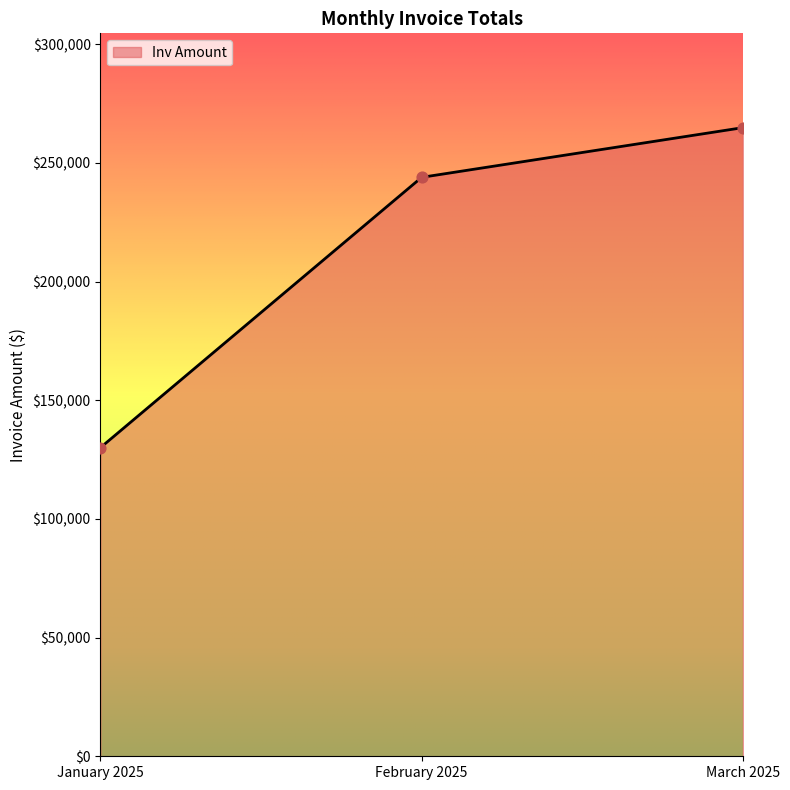

What is the ratio of the value at February 2025 to the value at March 2025?

0.9